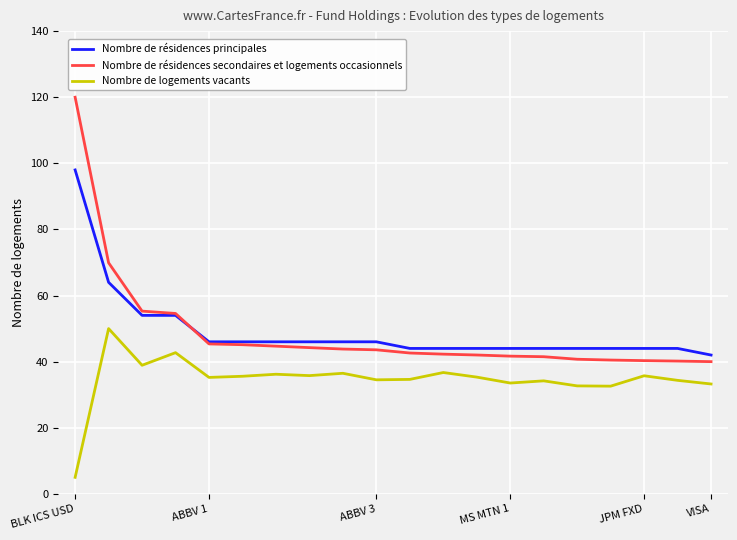

Which series has the largest range (max minus min)?

Nombre de résidences secondaires et logements occasionnels